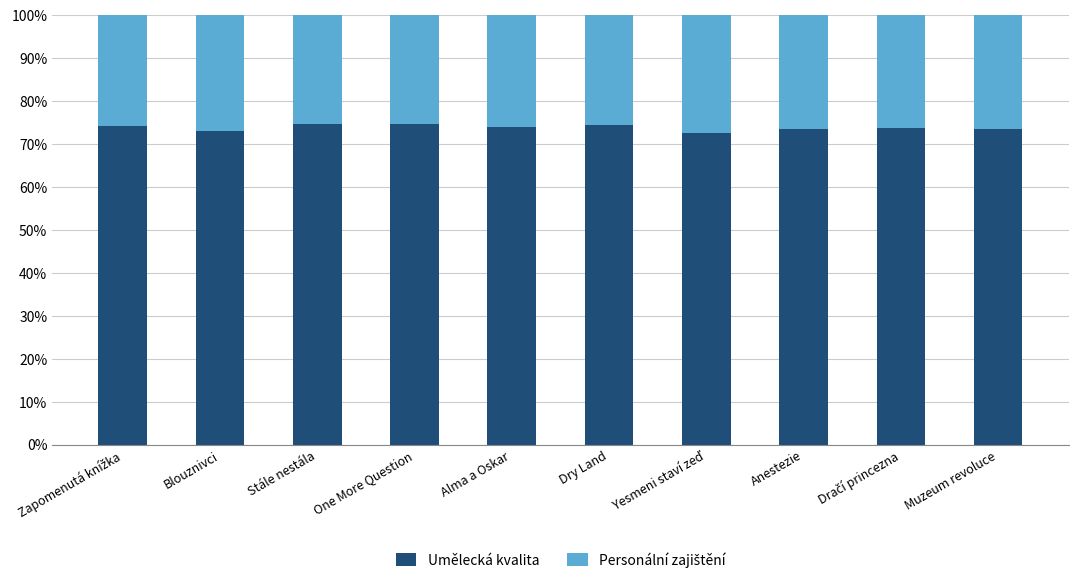

What value does the Umělecká kvalita series have at One More Question?

74.7